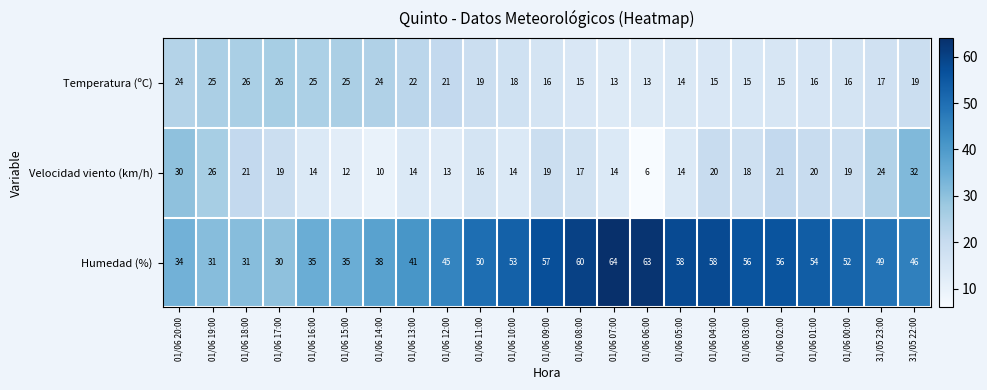

The value of Temperatura (ºC) at 01/06 20:00 is 35. True or false?

False